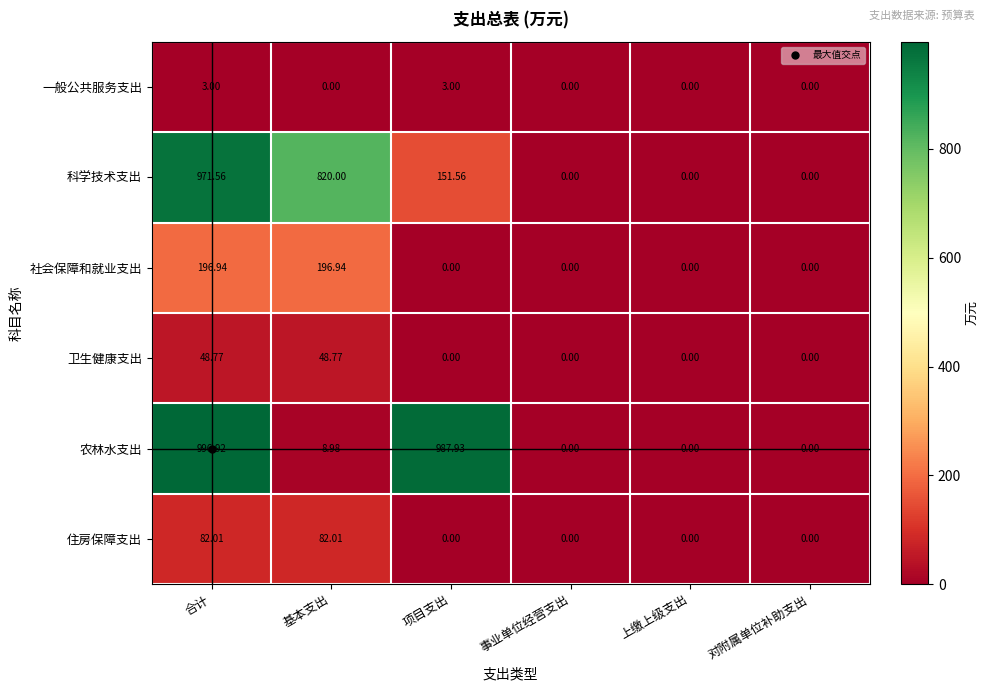

Which series has the largest total across all categories?

农林水支出